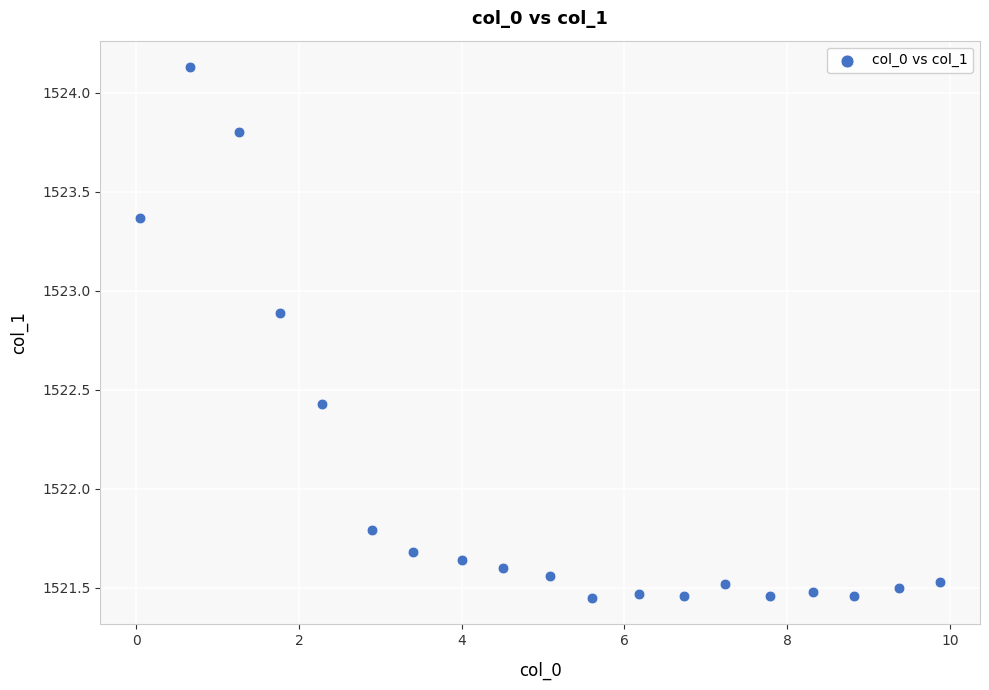

What Y value in the scatter plot is closest to 1522?

1521.8